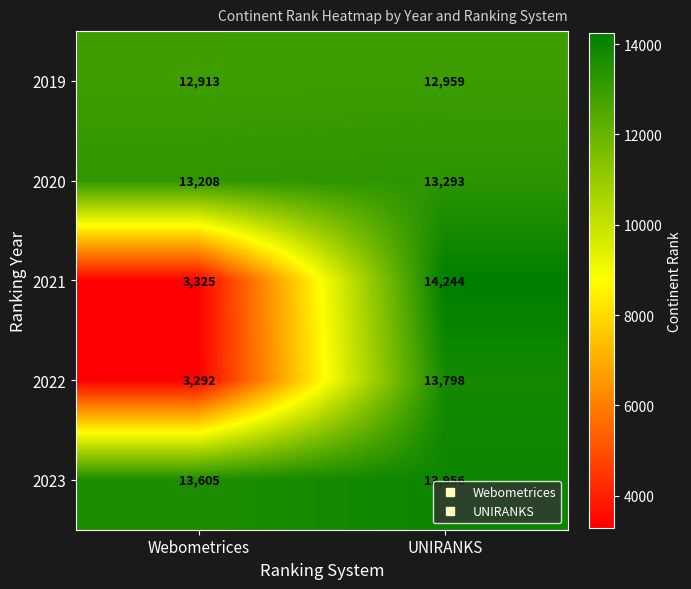

Which series changed the most between Webometrices and UNIRANKS?

2021